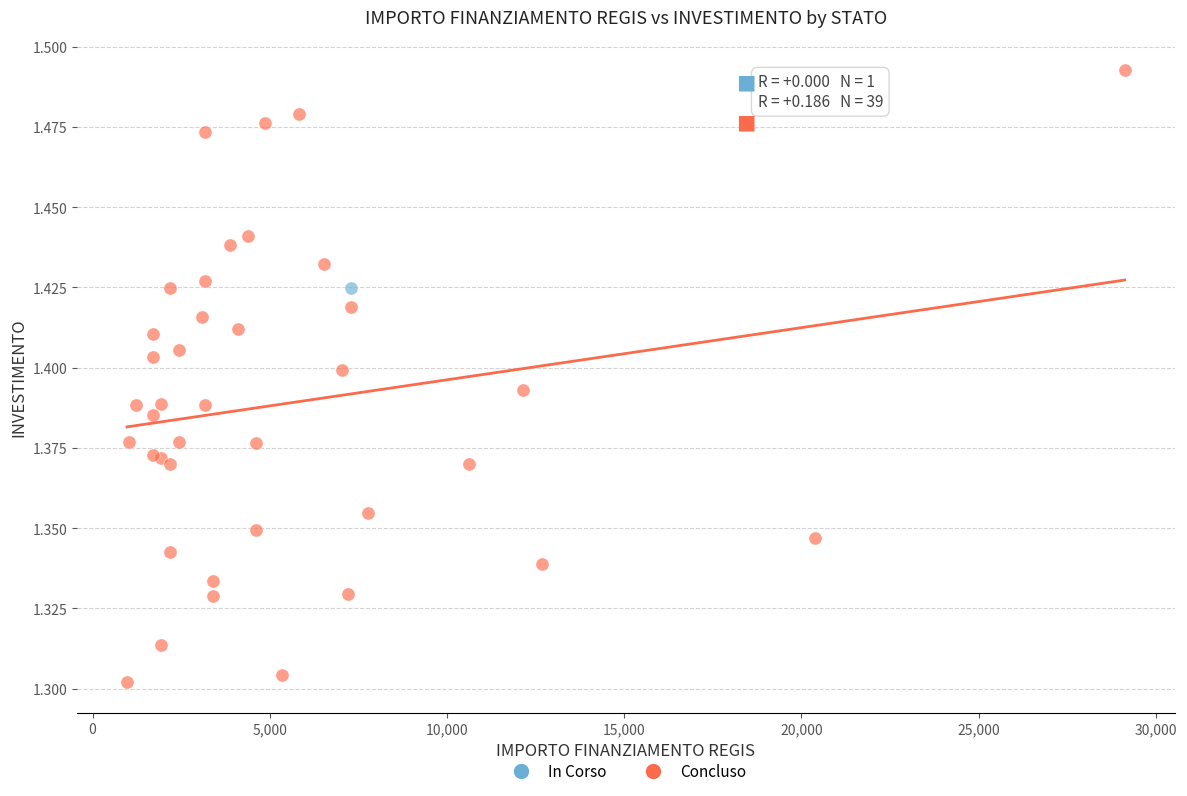

What are all the series names shown in the legend?

In Corso, Concluso